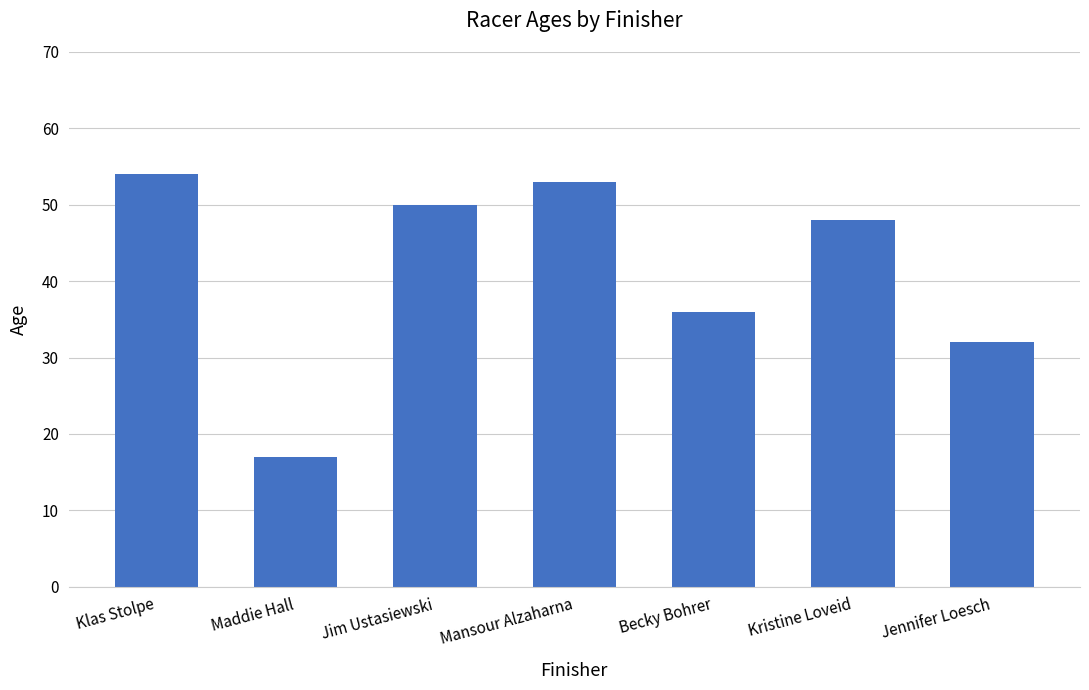

What is the smallest value displayed?

17